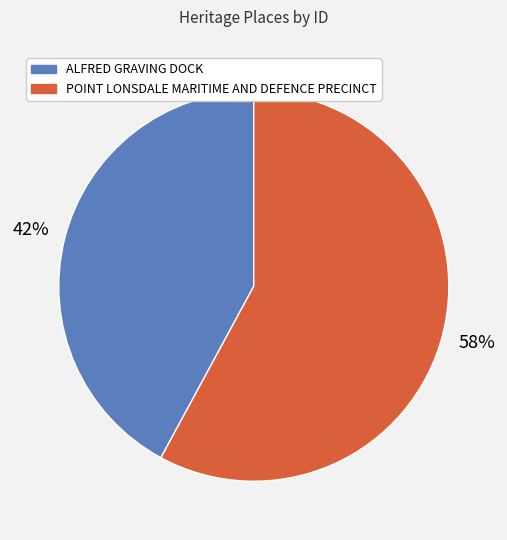

Is the sum of POINT LONSDALE MARITIME AND DEFENCE PRECINCT and ALFRED GRAVING DOCK greater than half?

Yes